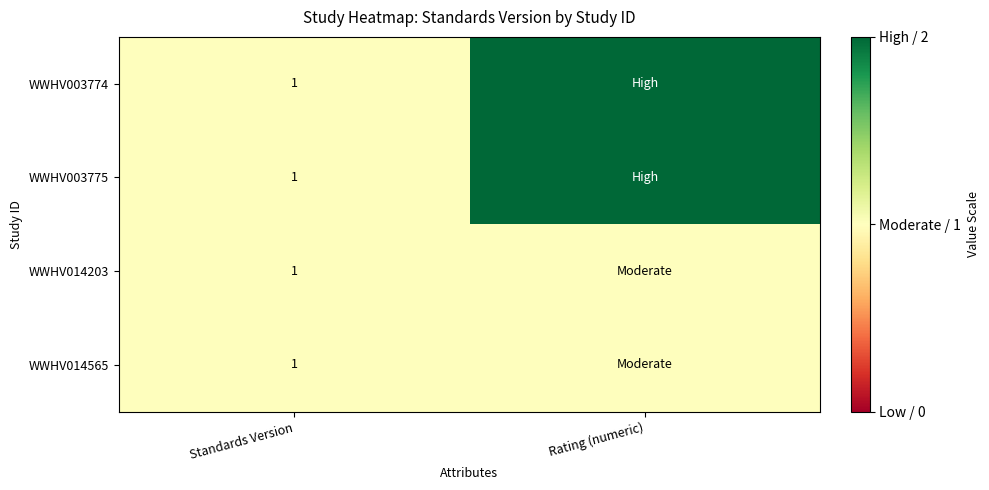

The value of WWHV014203 at Standards Version is 1. True or false?

True